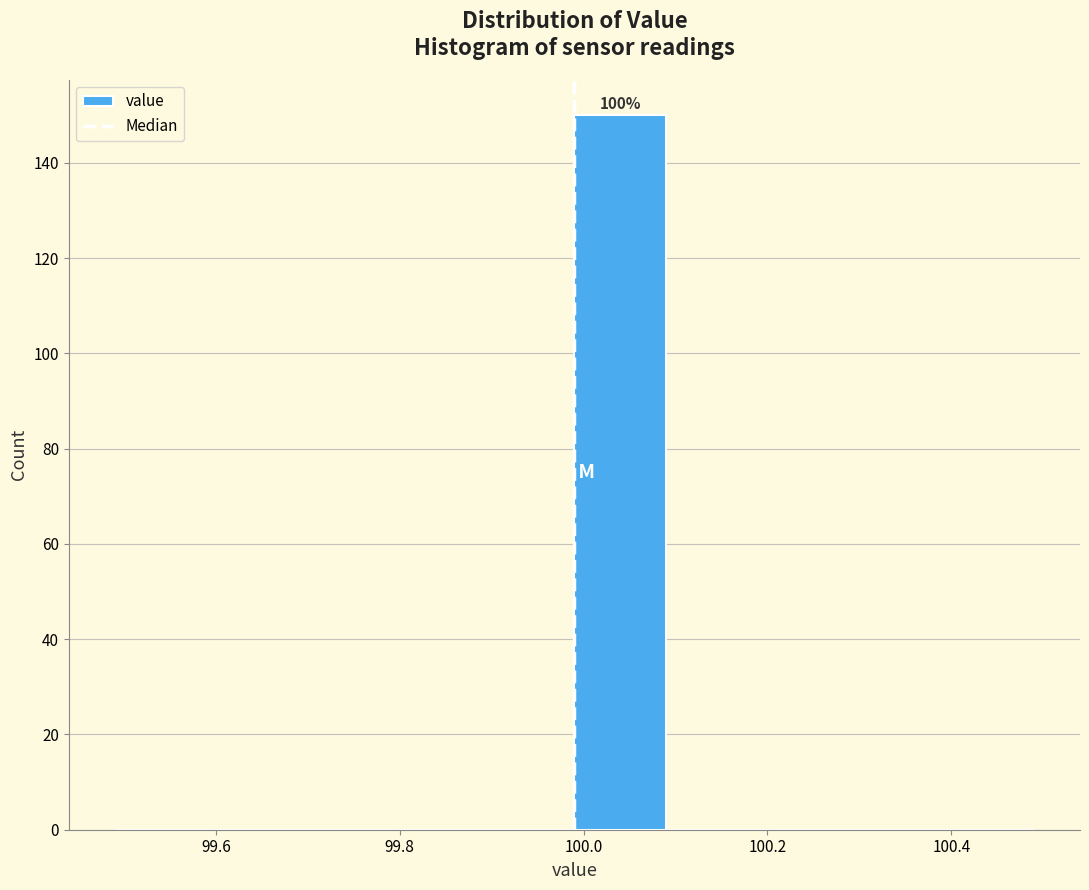

Over which range of the x-axis is the bar tallest?

99.99 to 100.09